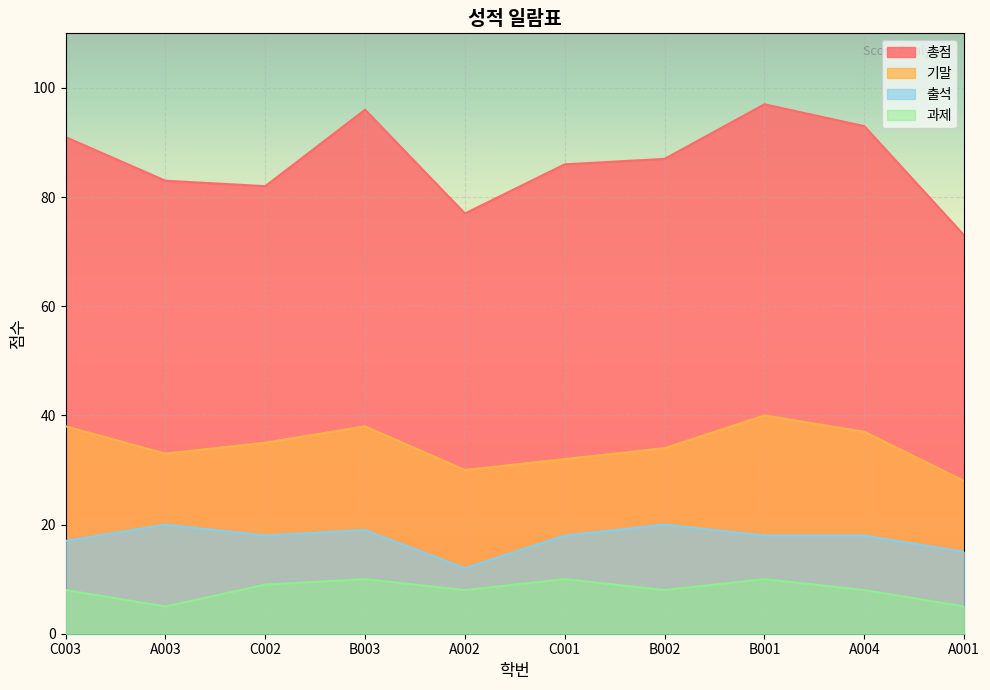

Rank the series at A002 from lowest to highest value.

과제, 출석, 기말, 총점